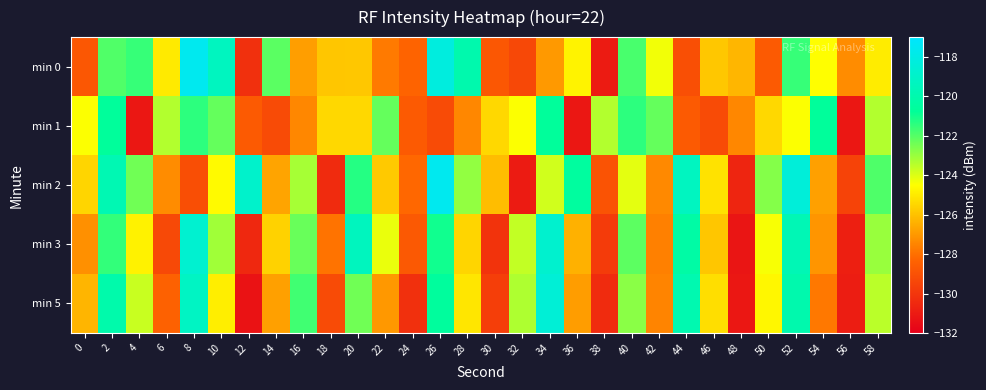

What is the greatest value displayed?

-117.6